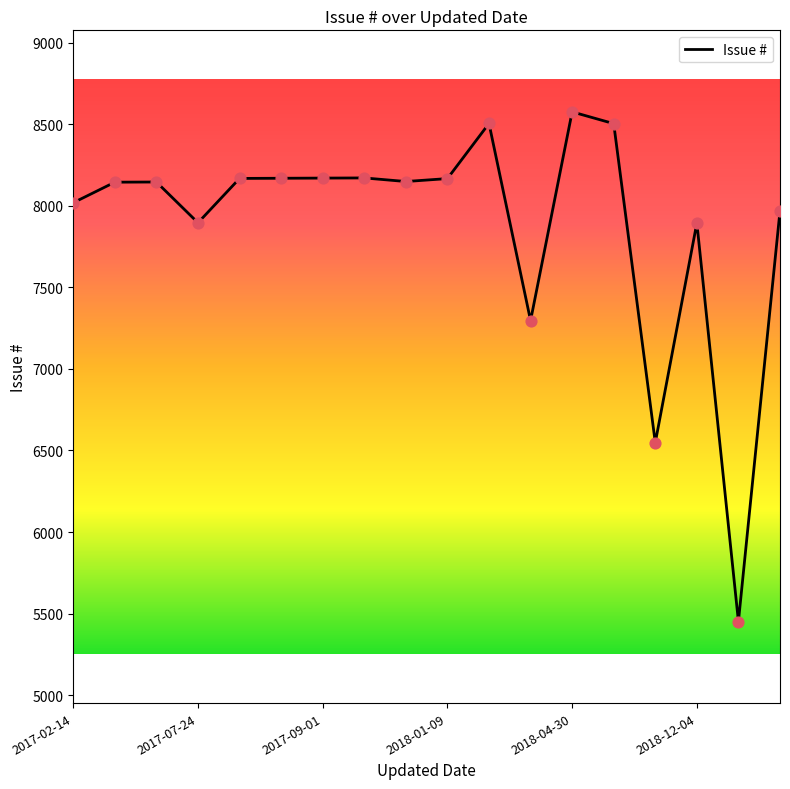

What is the maximum value shown in the chart?

8576